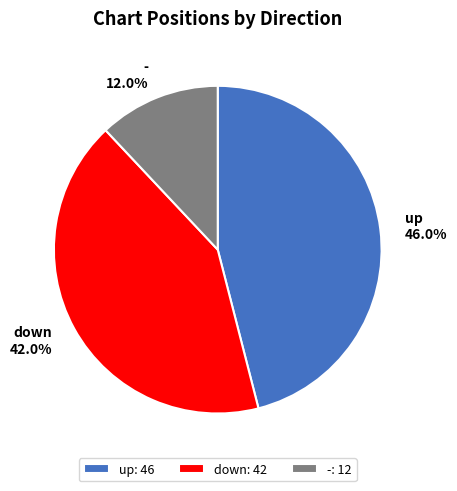

What is the total percentage of down and -?

54.0%